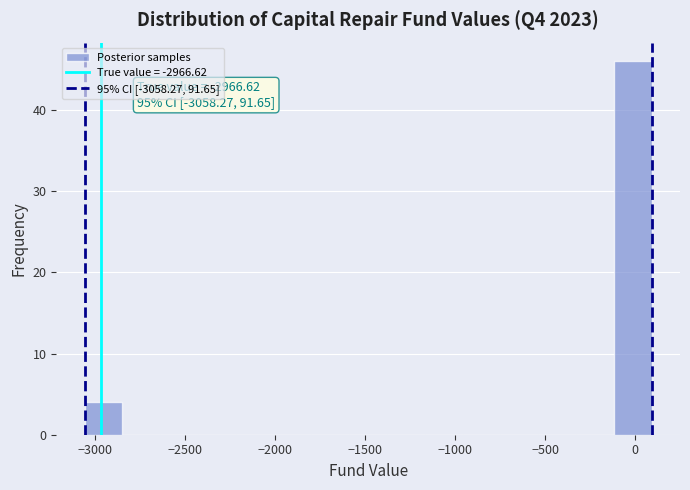

Which range on the x-axis has the tallest bar?

-100 to 100